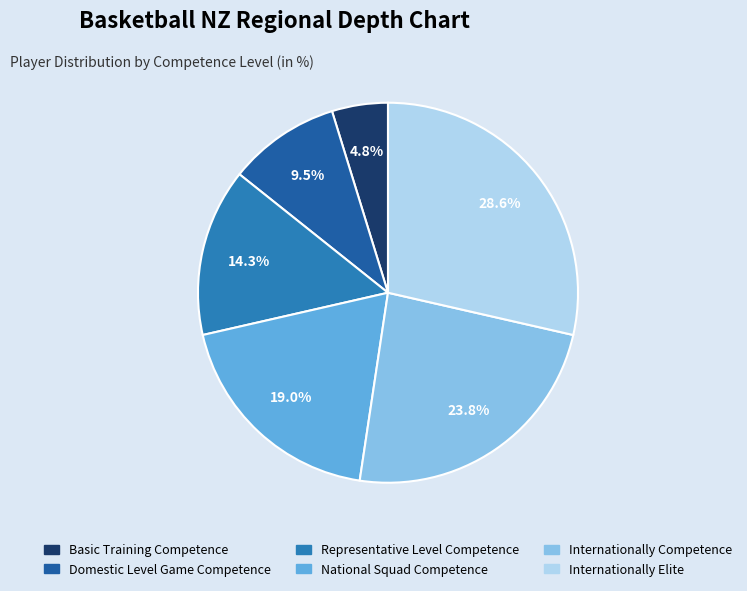

To the nearest percent, what is the difference between the Domestic Level Game Competence and National Squad Competence slice percentages?

10%